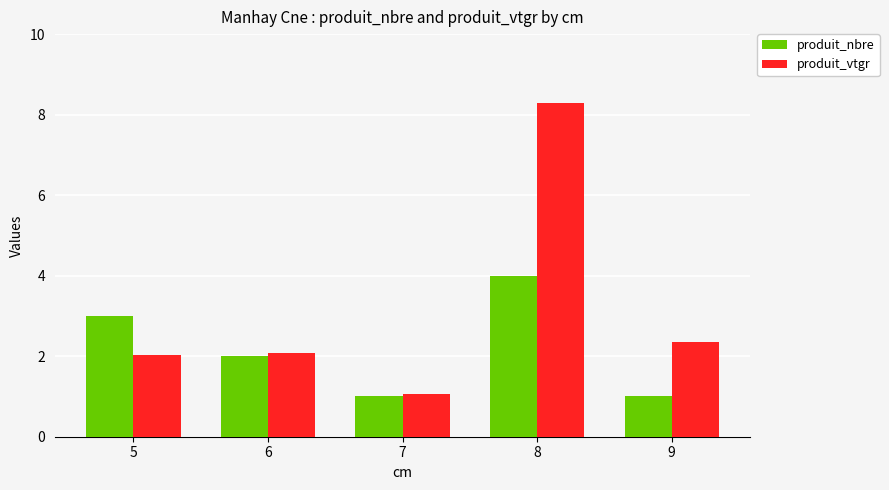

Reading left to right, extract all data points from this chart.

produit_nbre: 5=3.0	6=2.0	7=1.0	8=4.0	9=1.0
produit_vtgr: 5=2.0	6=2.1	7=1.1	8=8.3	9=2.4